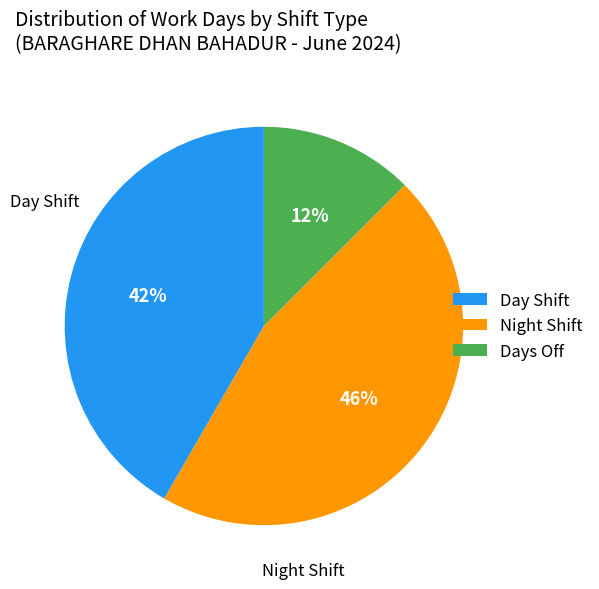

Count the number of slices in the pie.

3